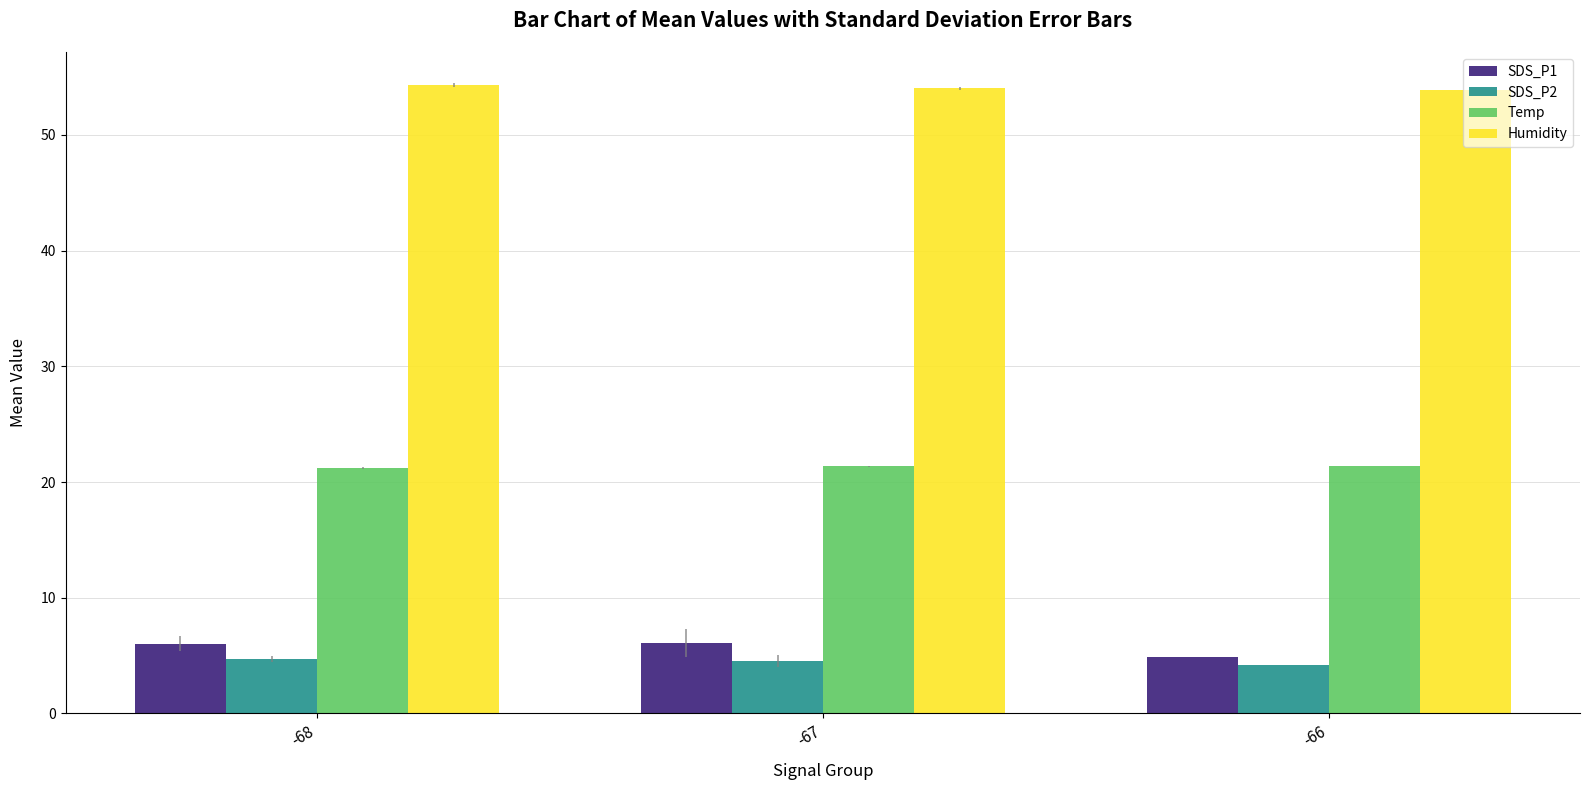

At how many categories does at least one series exceed 45?

3